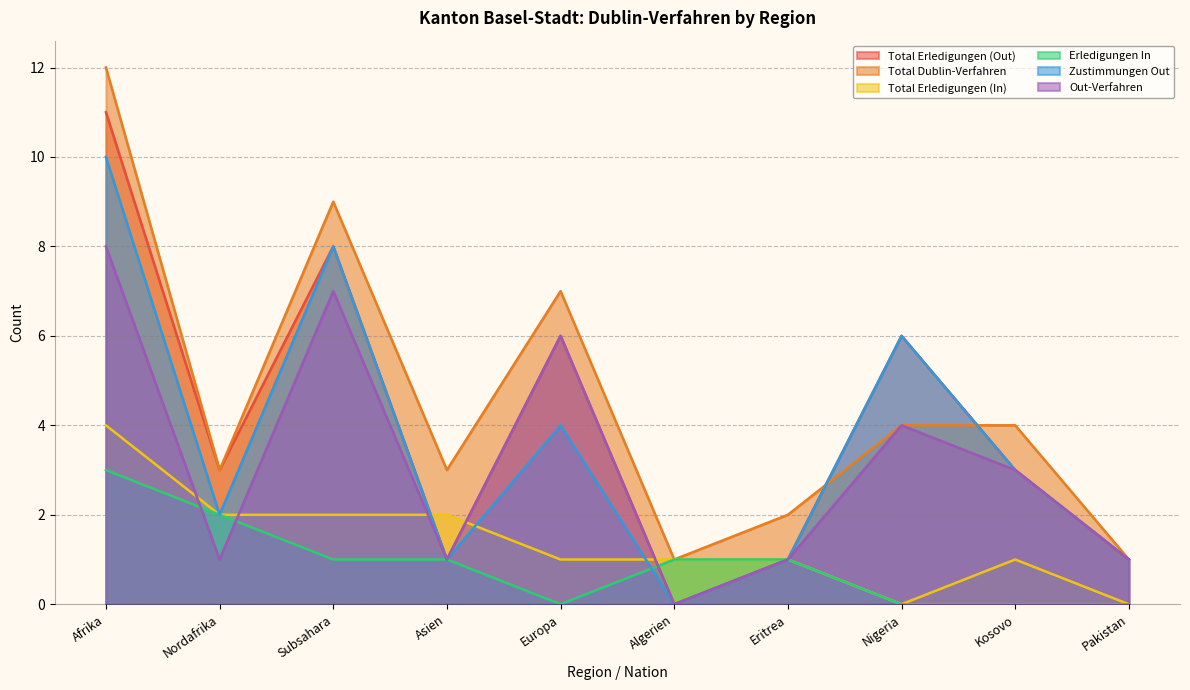

Between which two adjacent categories do Total Erledigungen (In) and Out-Verfahren first intersect?

Afrika and Nordafrika